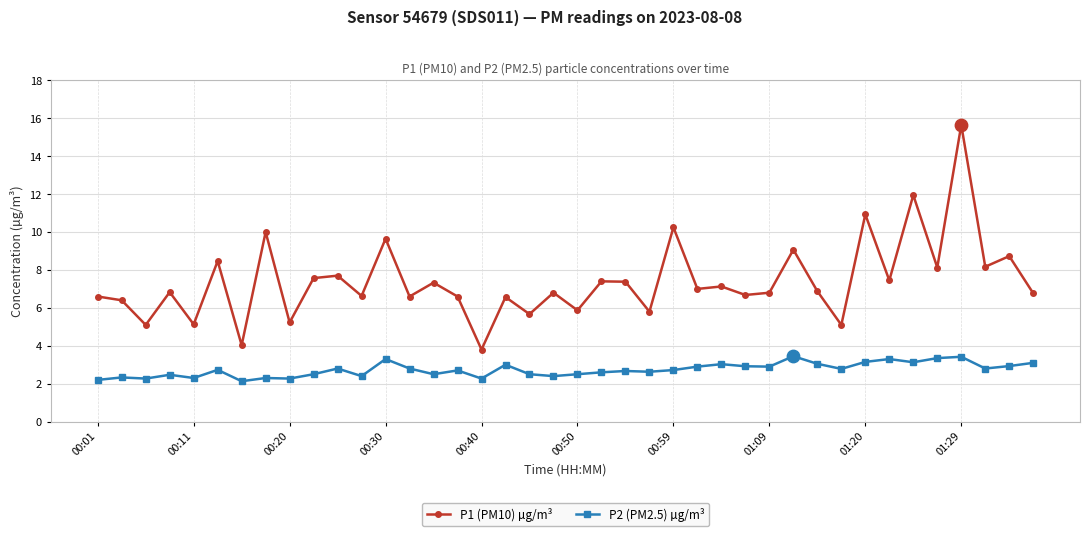

Which series has the largest total across all categories?

P1 (PM10) µg/m³